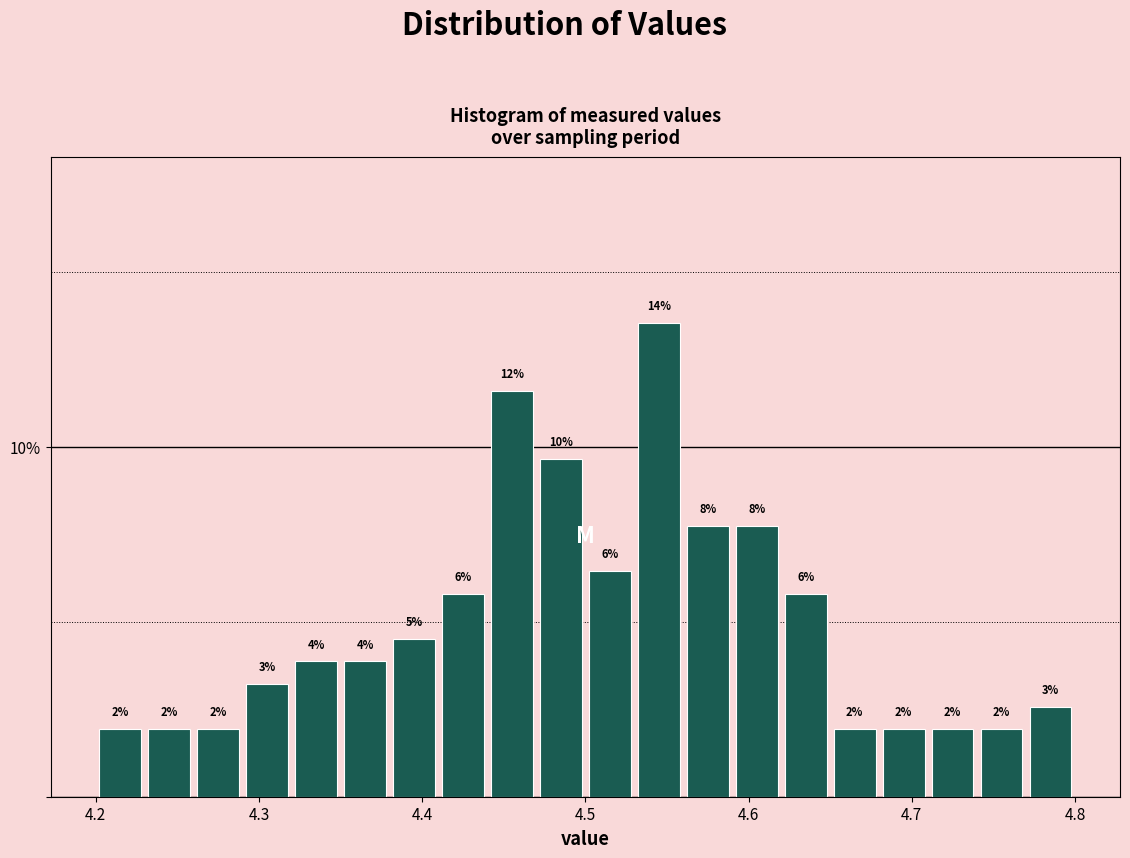

Read against the x-axis, roughly where is the centre of the tallest bar?

4.55